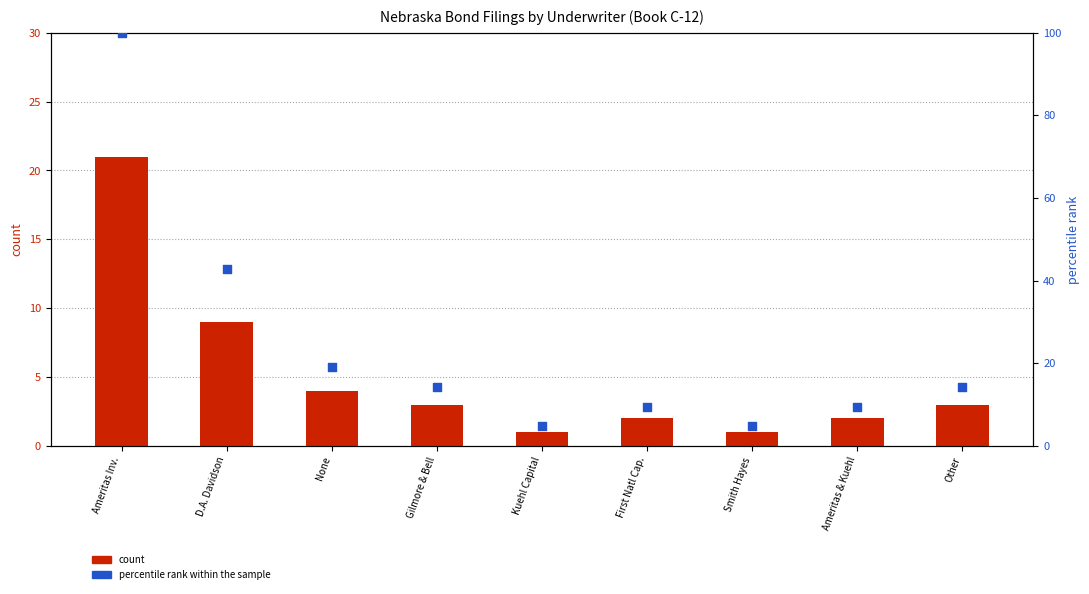

Which series has the largest total across all categories?

percentile rank within the sample